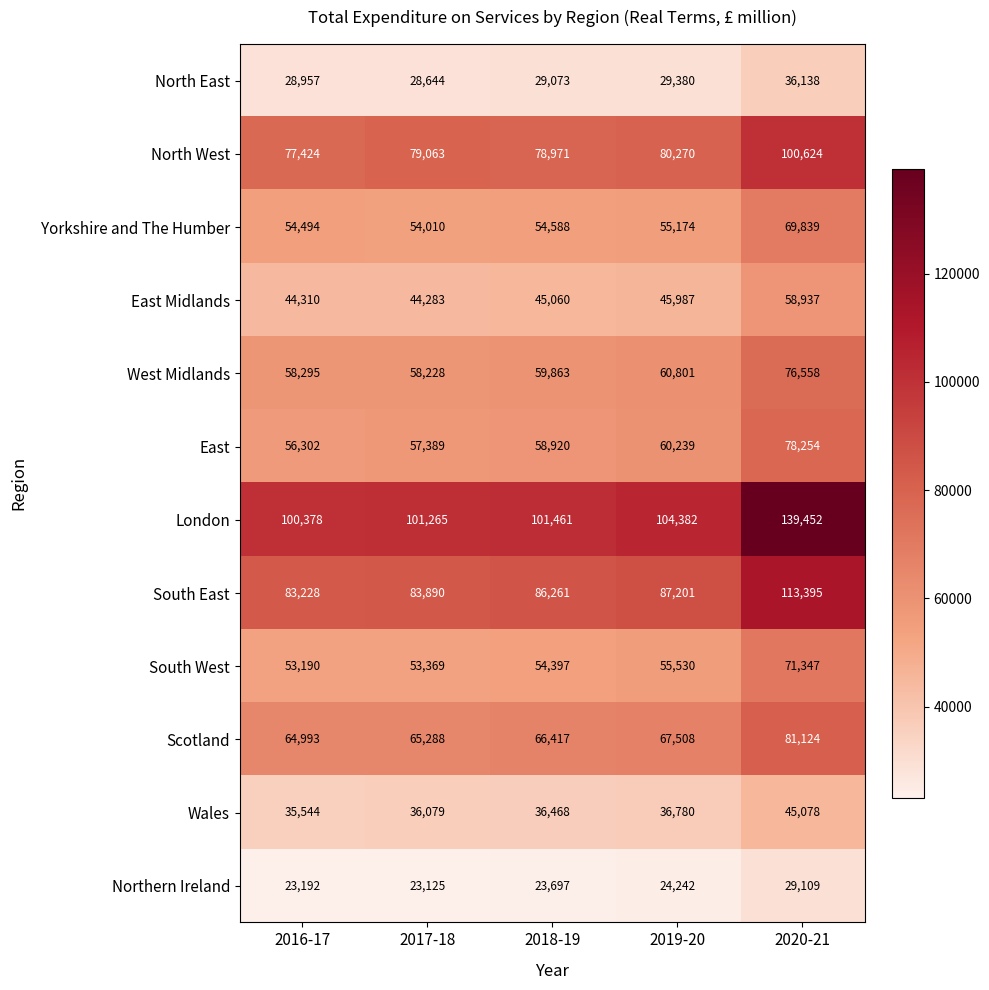

What is the average value of the London series?

109388